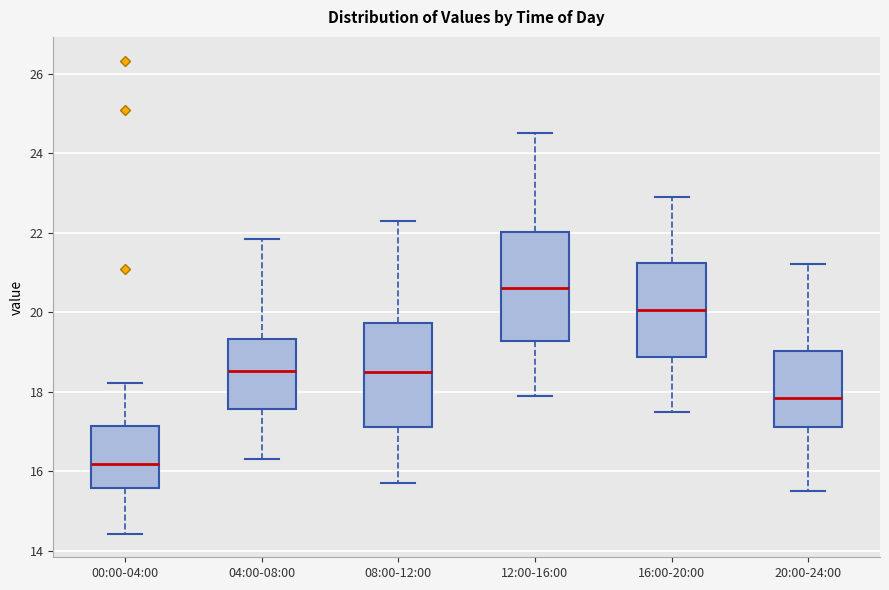

Where is the upper edge of the box for 16:00-20:00 on the y-axis? The values are not printed on the chart, so give them approximately, as read against the axis.

21.2